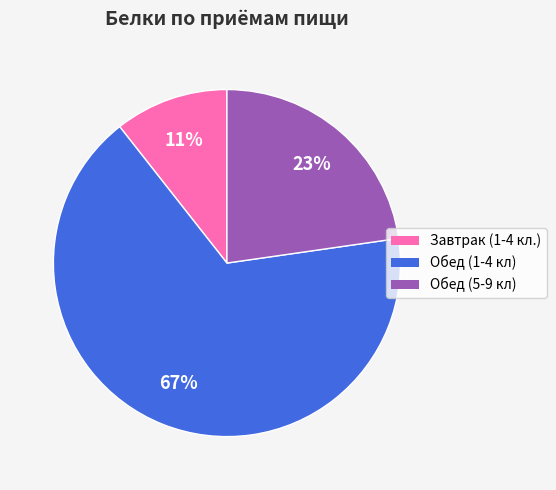

To the nearest percent, what is the average slice percentage?

33%